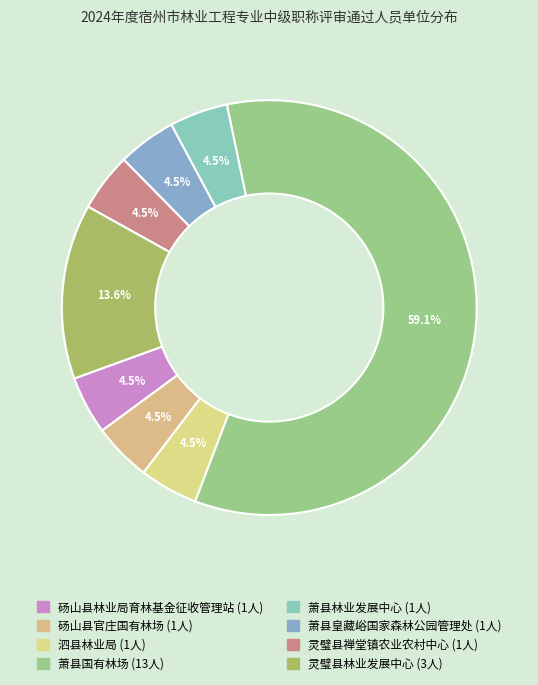

Is it true that 萧县皇藏峪国家森林公园管理处 is 1% of the pie?

False